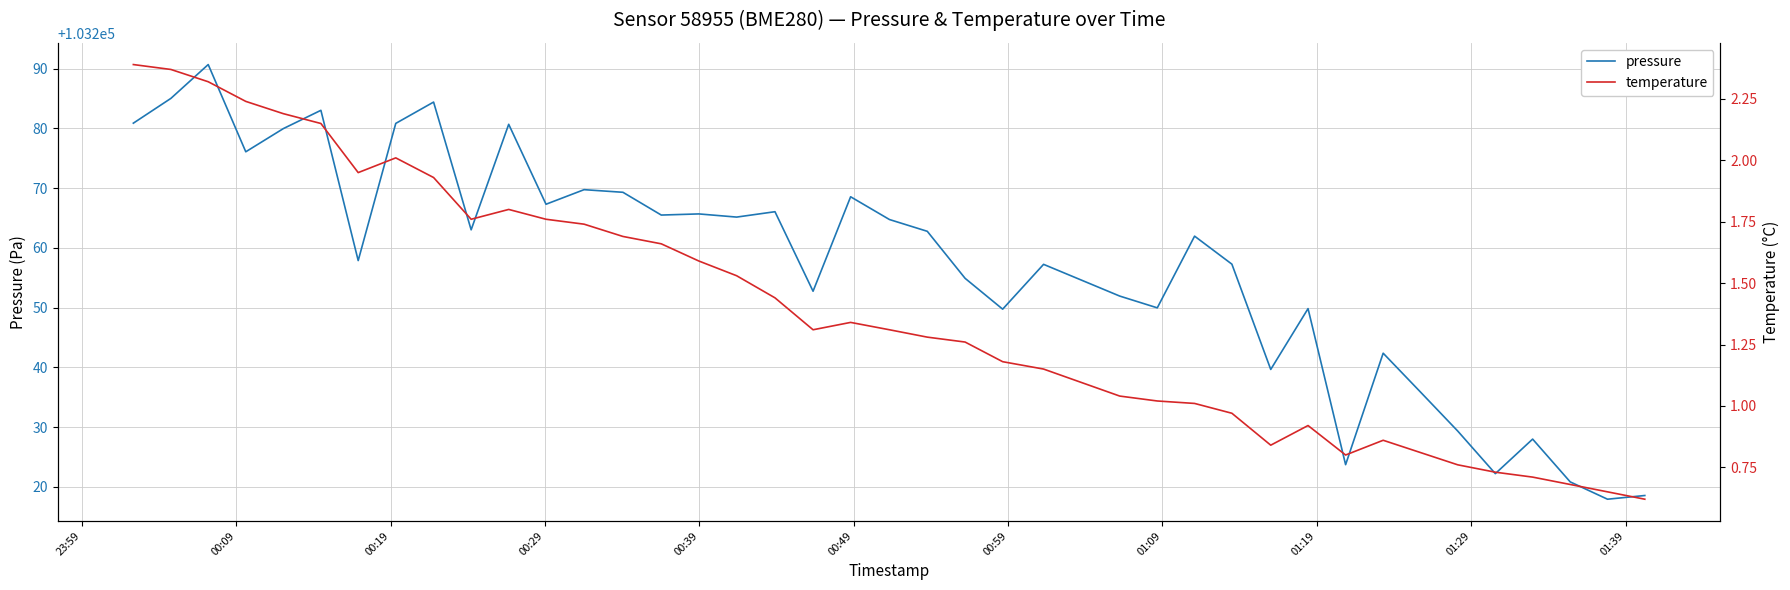

What is the sum of all pressure values?

4130291.6